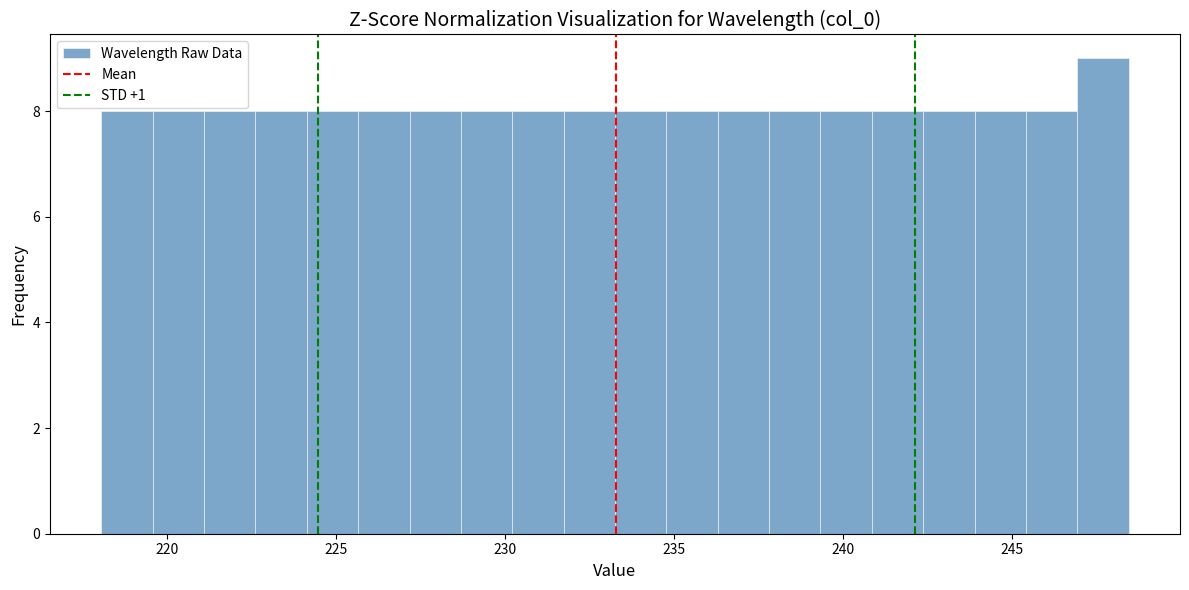

Read against the x-axis, roughly where is the centre of the tallest bar?

247.5